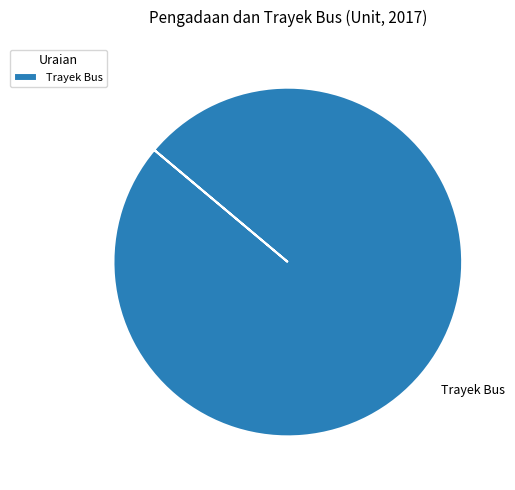

Rank the categories by value from highest to lowest.

Trayek Bus